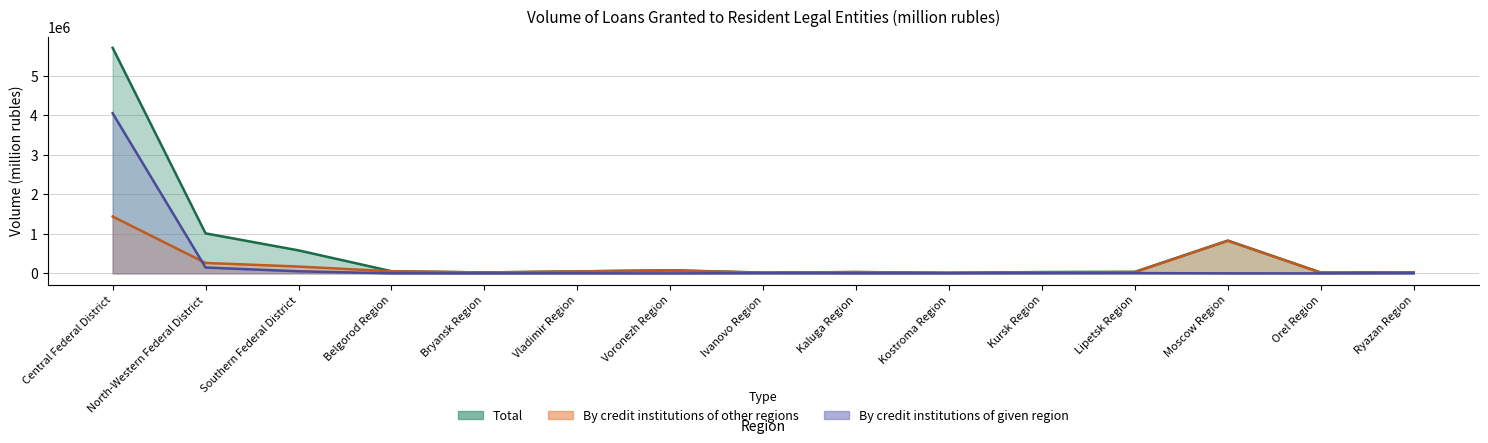

Which series ends up on top after the final intersection of By credit institutions of other regions (foreign) and By credit institutions of given region?

By credit institutions of other regions (foreign)